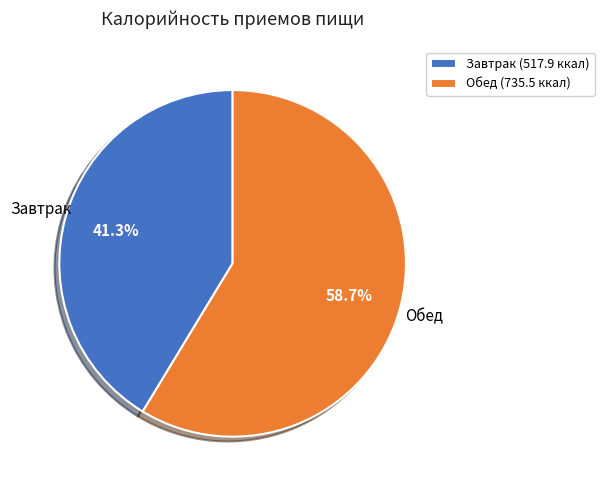

Rank the categories by value from highest to lowest.

Обед, Завтрак